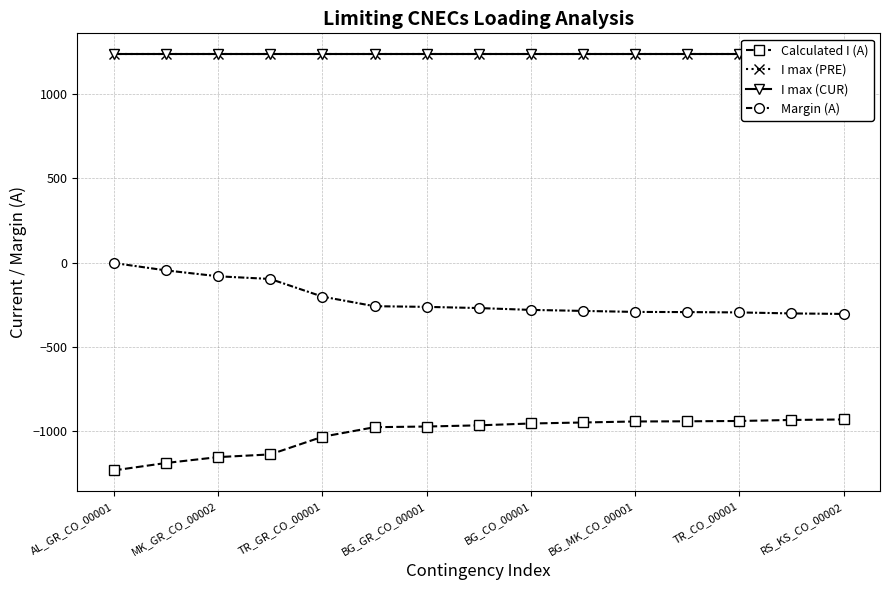

True or false: Margin (A) and Calculated I (A) cross at least once.

False